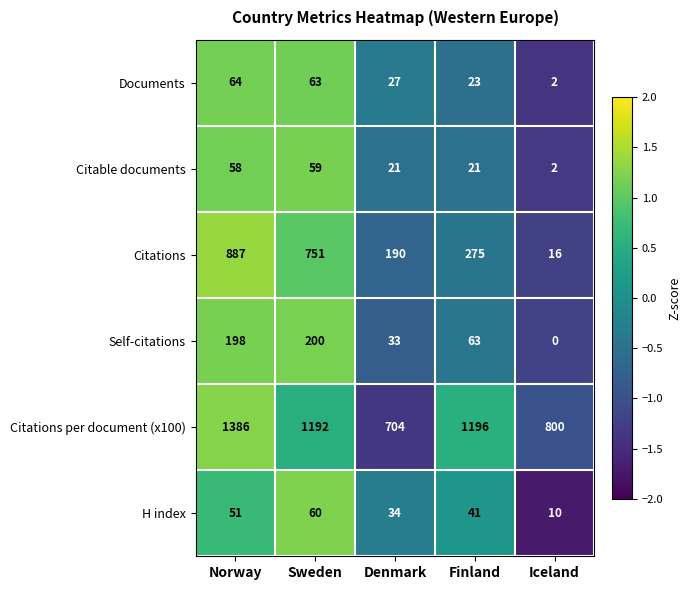

List the series in order of their peak value, lowest first.

Citable documents, H index, Documents, Self-citations, Citations, Citations per document (x100)